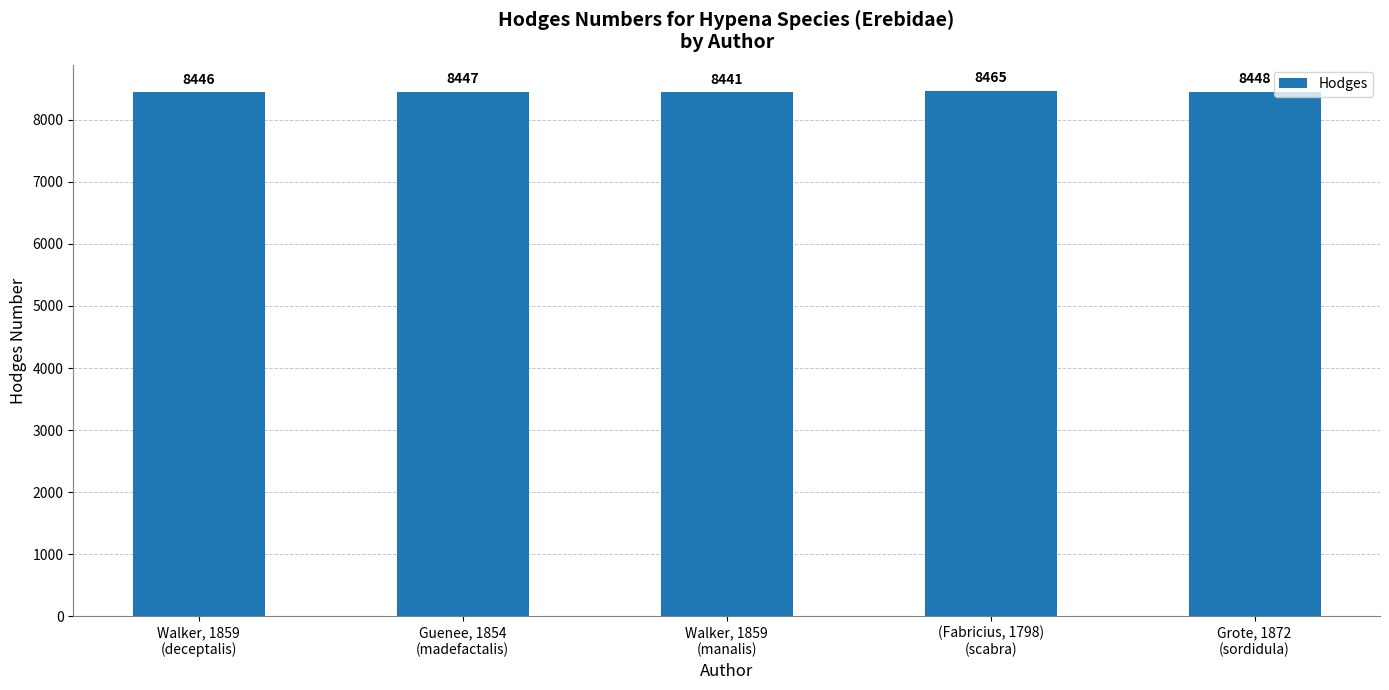

Reading left to right, list all the values displayed in this chart.

Walker, 1859
(deceptalis)=8446	Guenee, 1854
(madefactalis)=8447	Walker, 1859
(manalis)=8441	(Fabricius, 1798)
(scabra)=8465	Grote, 1872
(sordidula)=8448